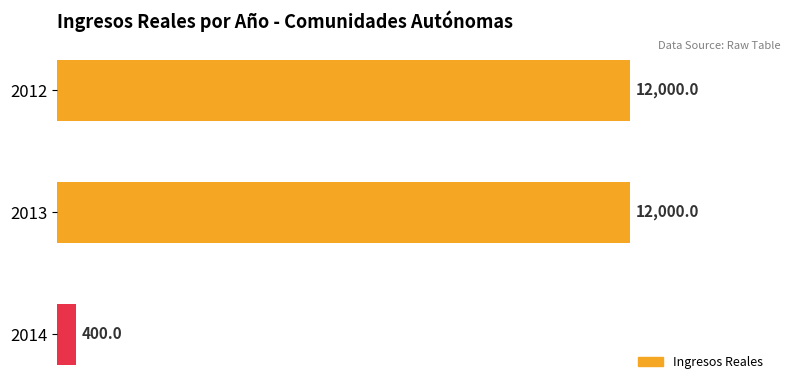

How many data points are less than 12000?

1